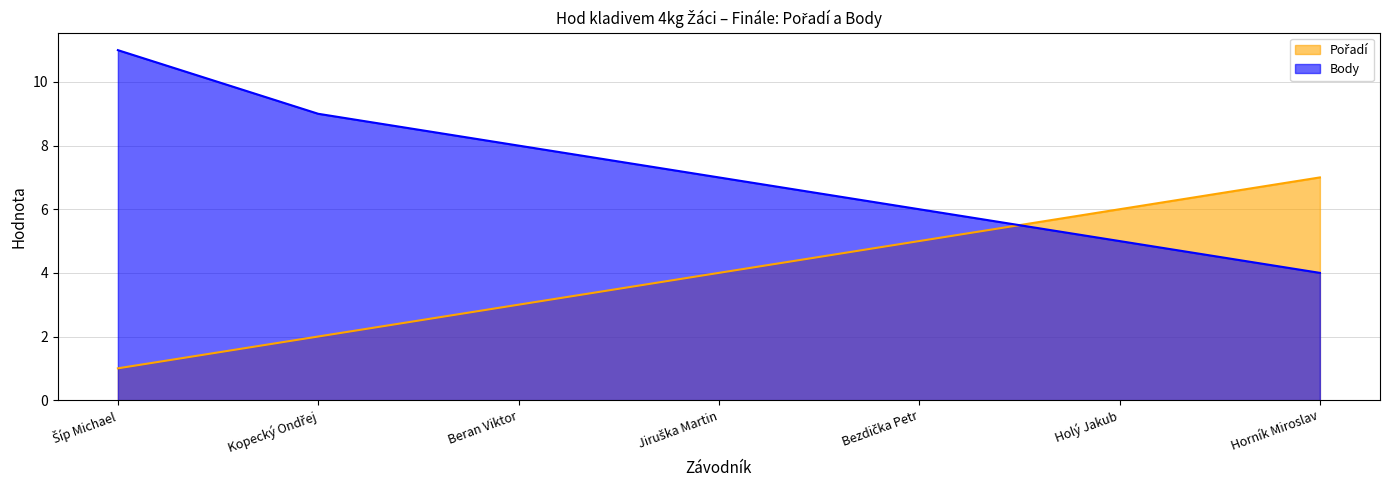

At Beran Viktor, list the series in order from largest to smallest.

Body, Pořadí